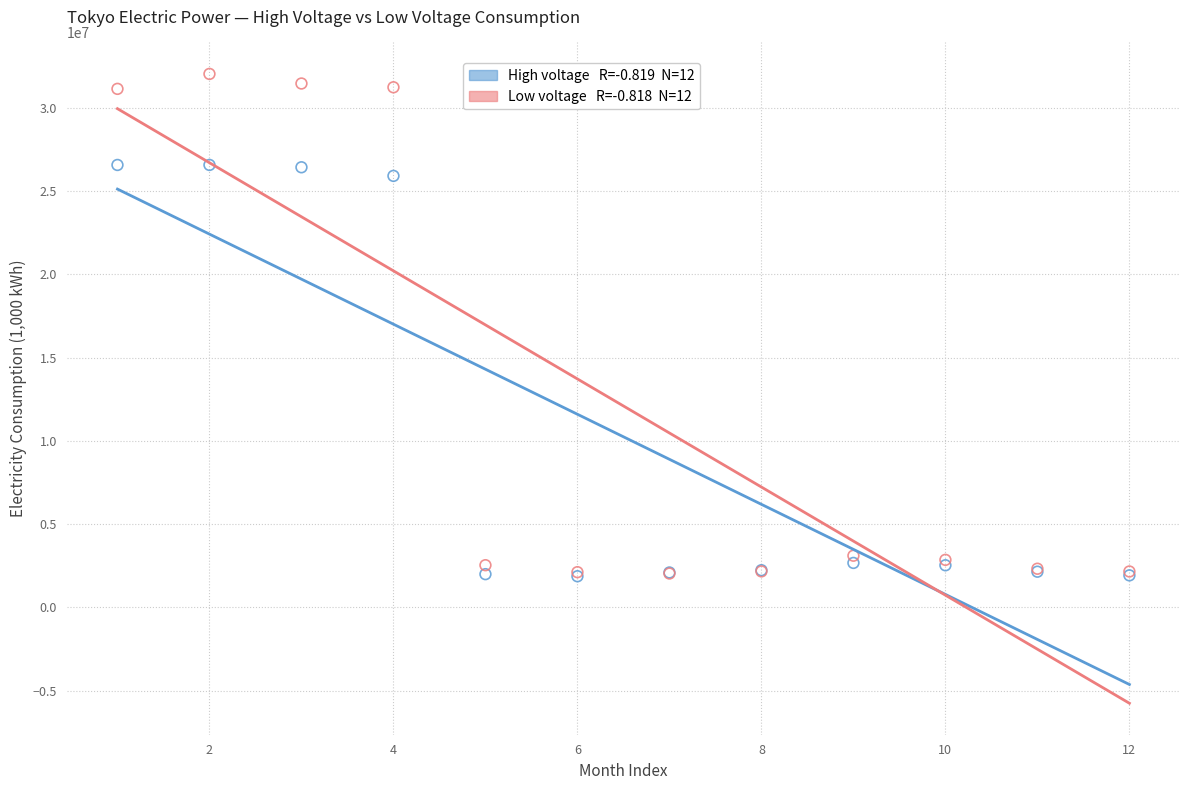

Across all series, what Y value is closest to 16959724?

25922565